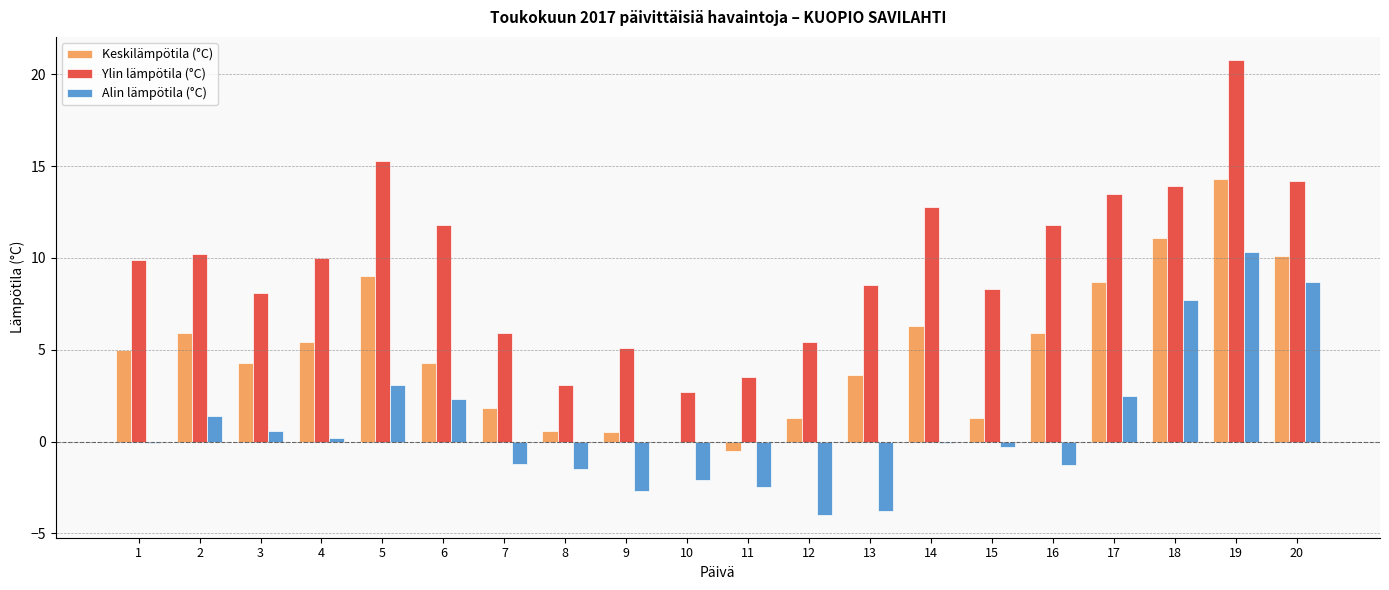

What is the sum of all Alin lämpötila (°C) values?

17.2